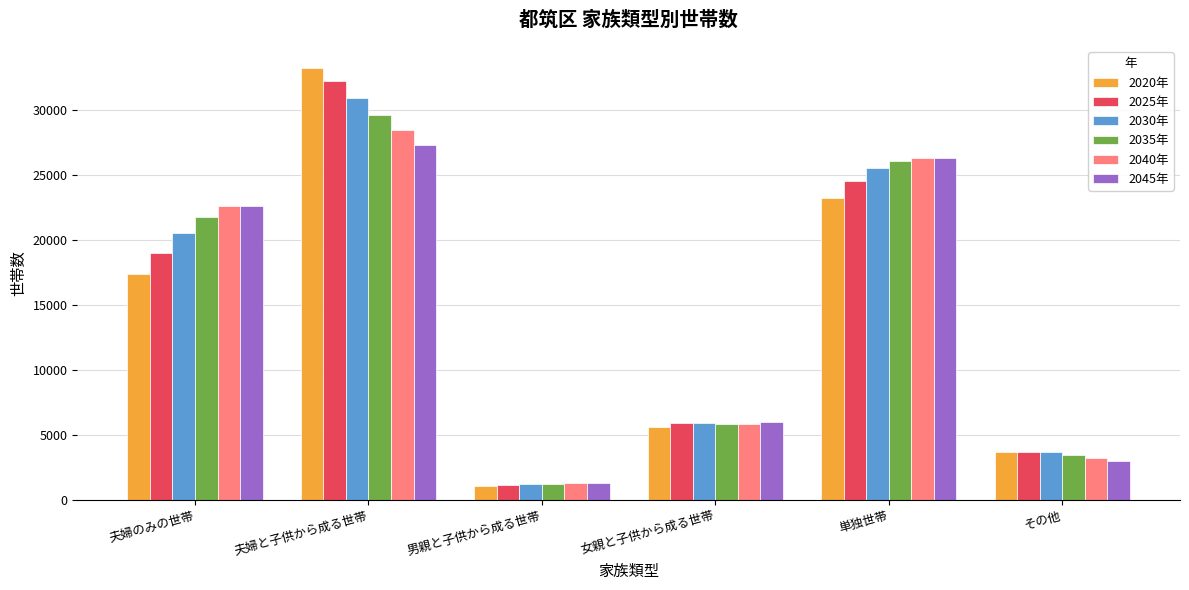

What is the minimum value shown in the chart?

1024